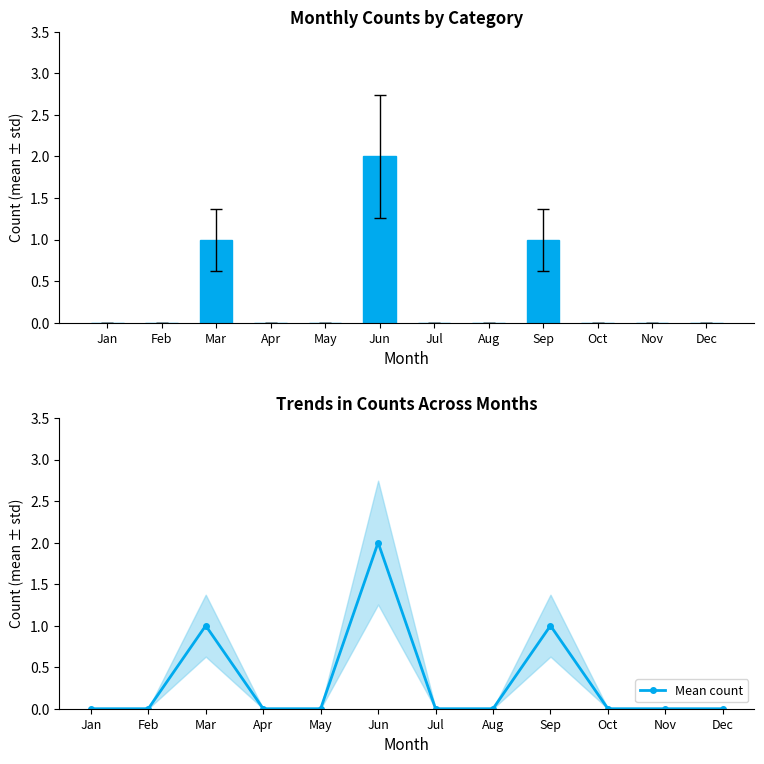

How many groups of bars are there?

12